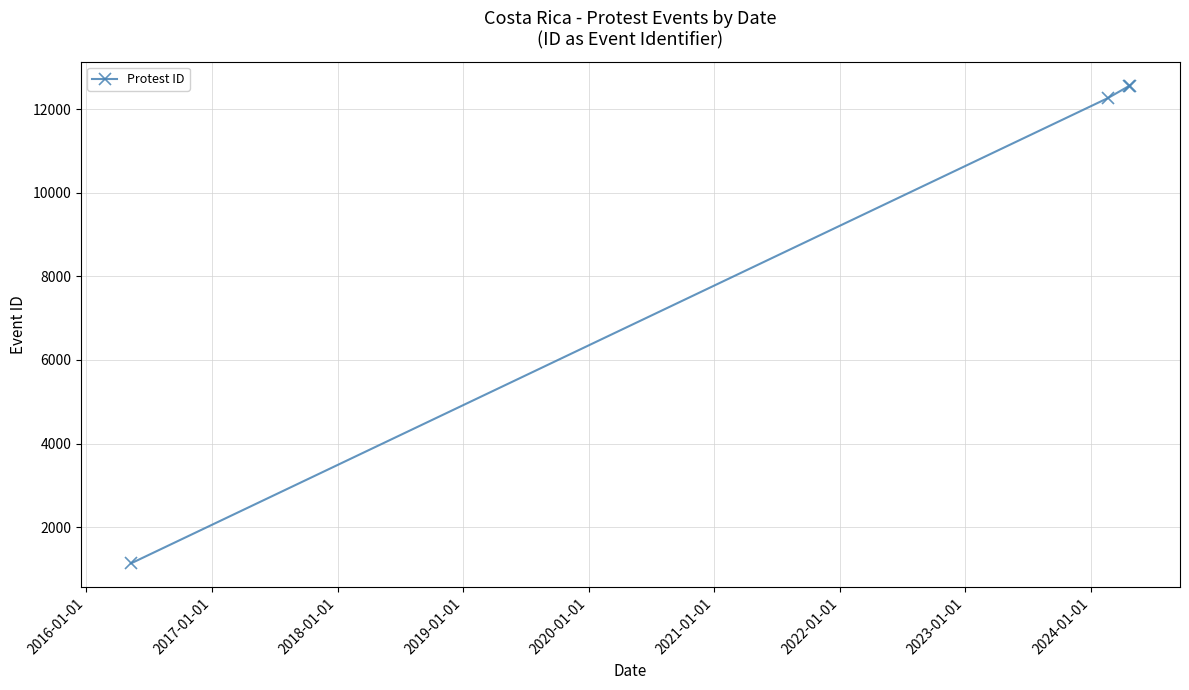

What is the smallest value displayed?

1129